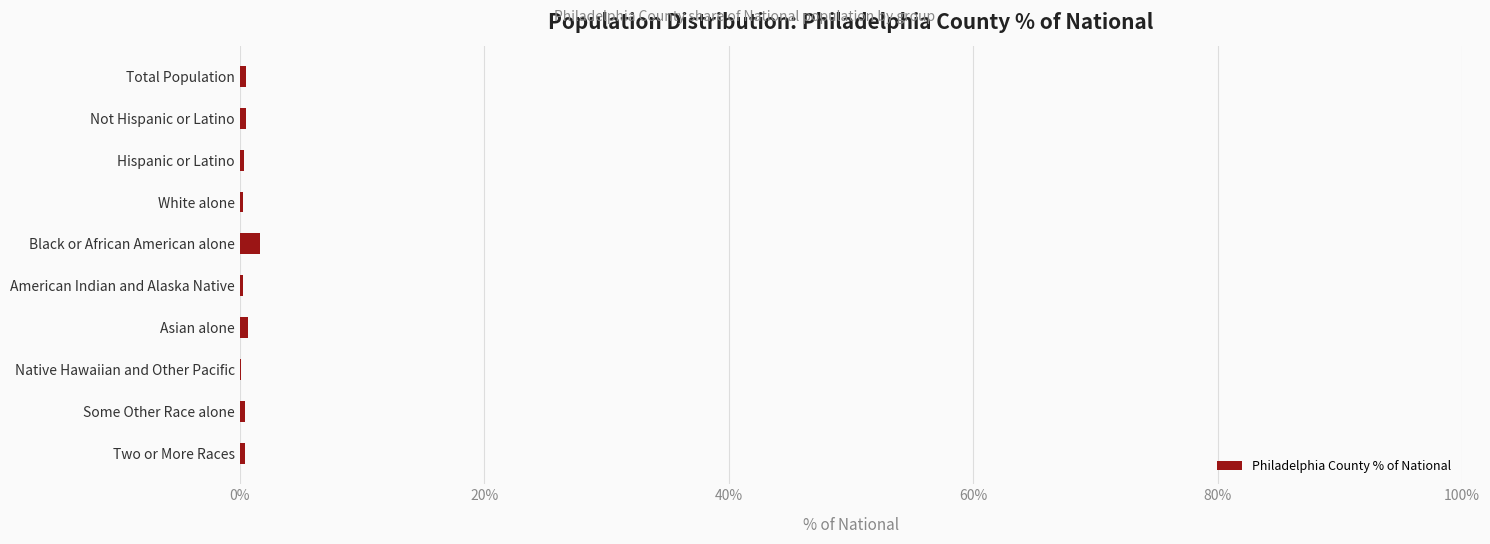

What is the sum of all values?

5.4